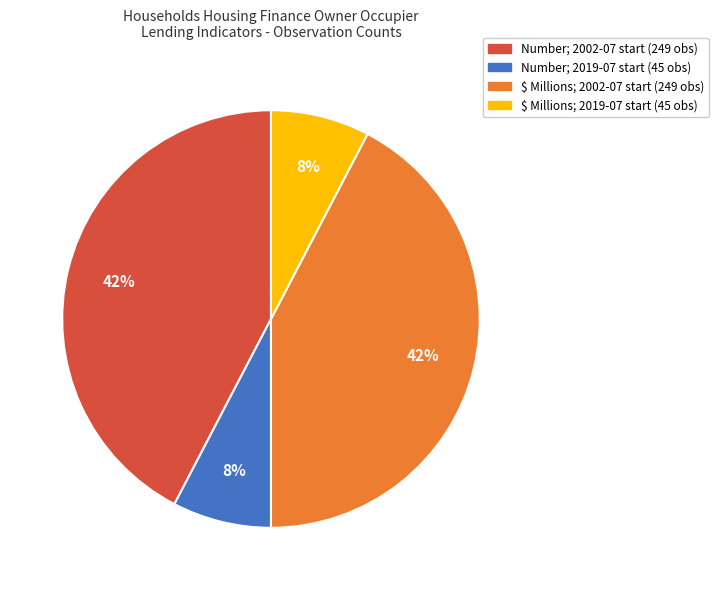

Is there any slice that represents more than half of the pie?

No